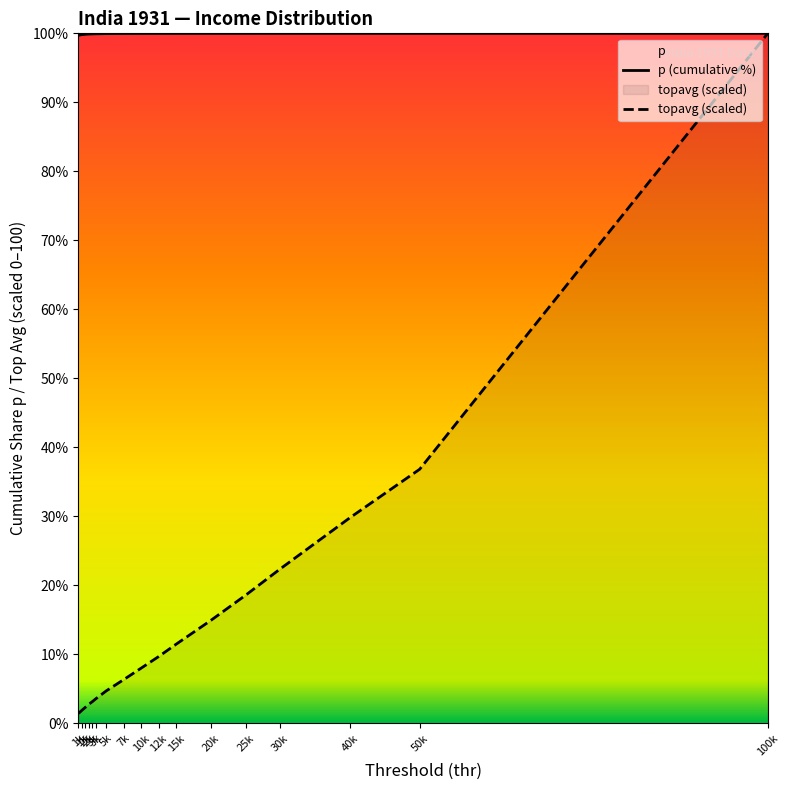

What are all the series names shown in the legend?

p (cumulative %), topavg (scaled)